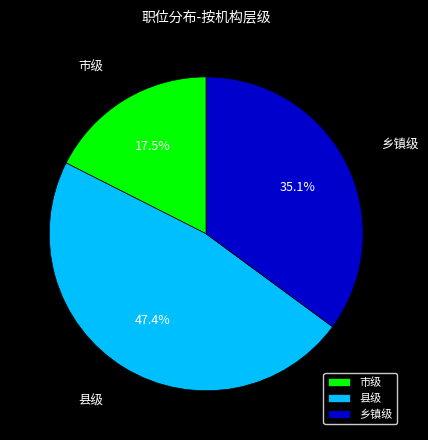

Does any single category account for the majority?

No